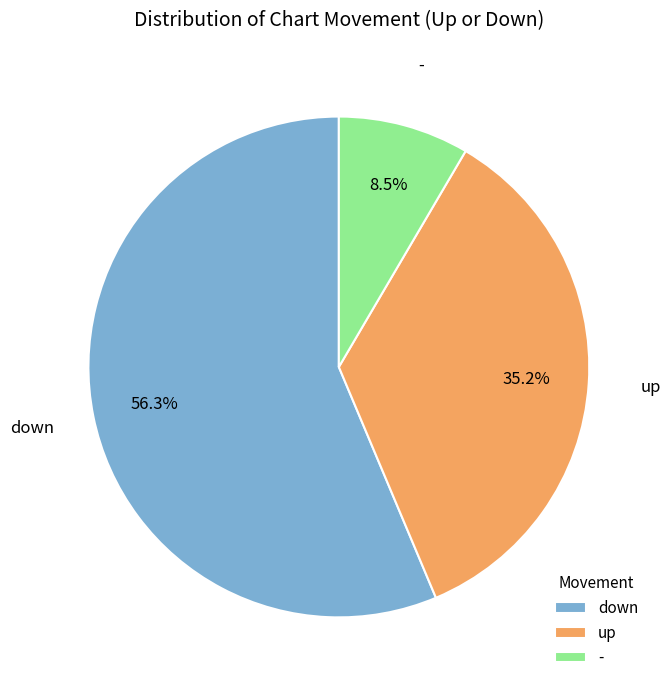

Which has a higher value, up or down?

down